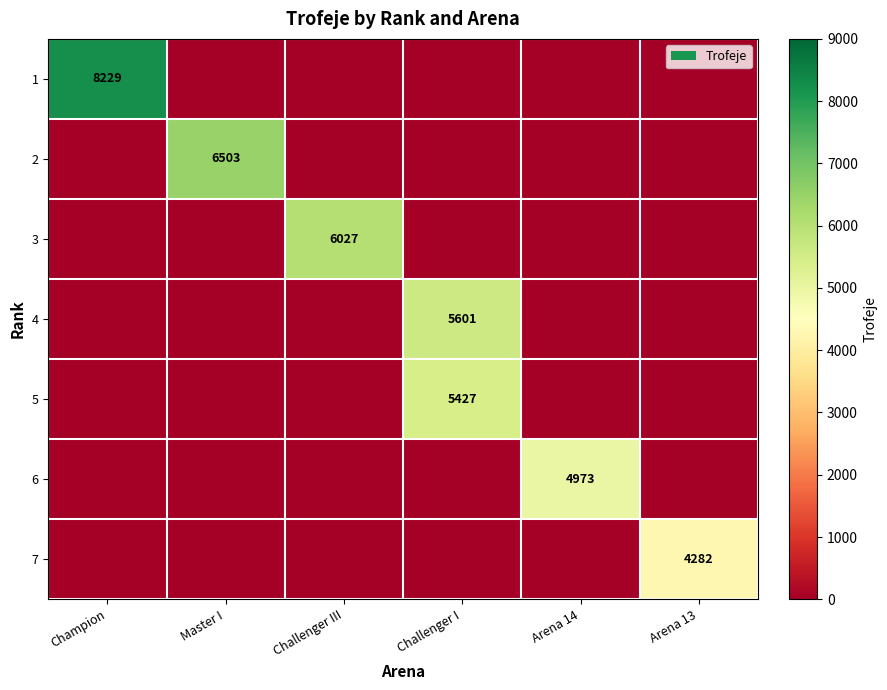

The 7 series shows 872 at Arena 13. True or false?

False